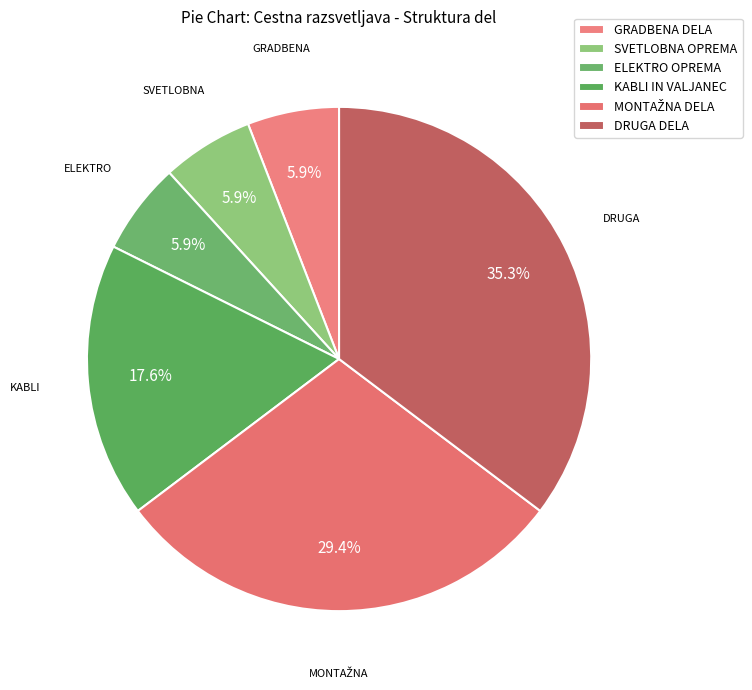

What percentage is the DRUGA DELA slice, to the nearest percent?

35%